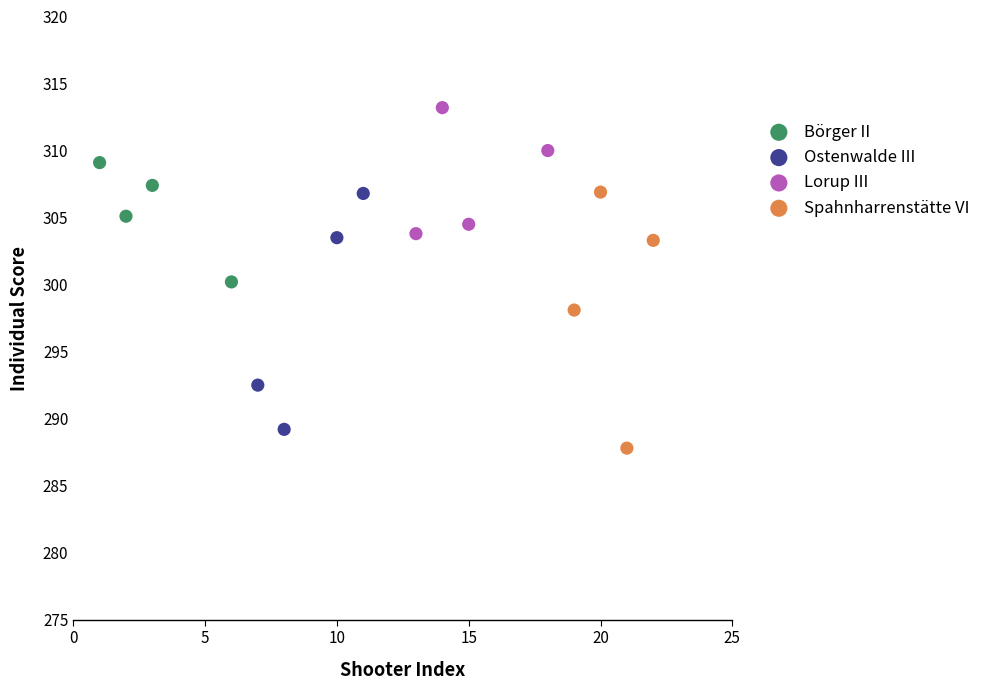

Which series contains the lowest Y value?

Spahnharrenstätte VI